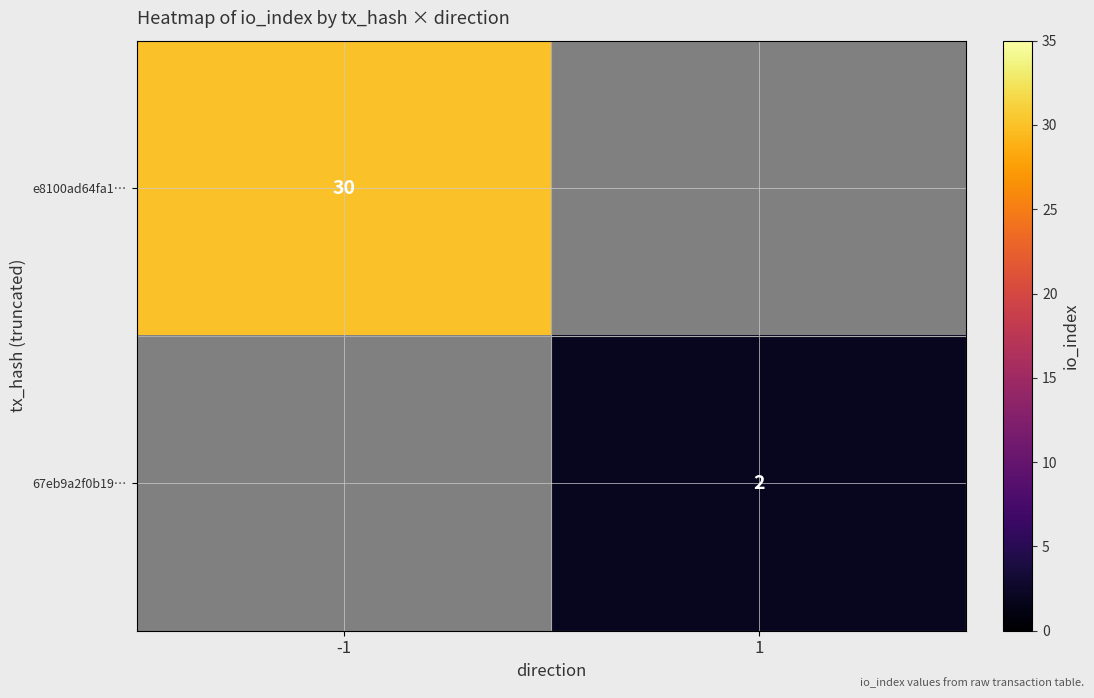

The e8100ad64fa1… series shows 30 at -1. True or false?

True